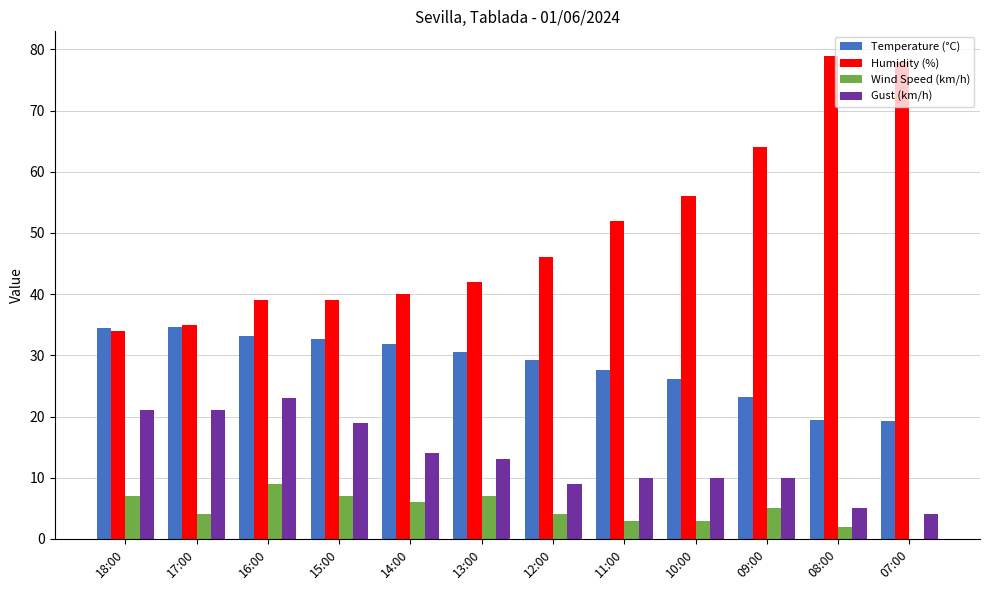

Is the value of Humidity (%) at 12:00 greater than the value of Temperature (°C) at 15:00?

Yes